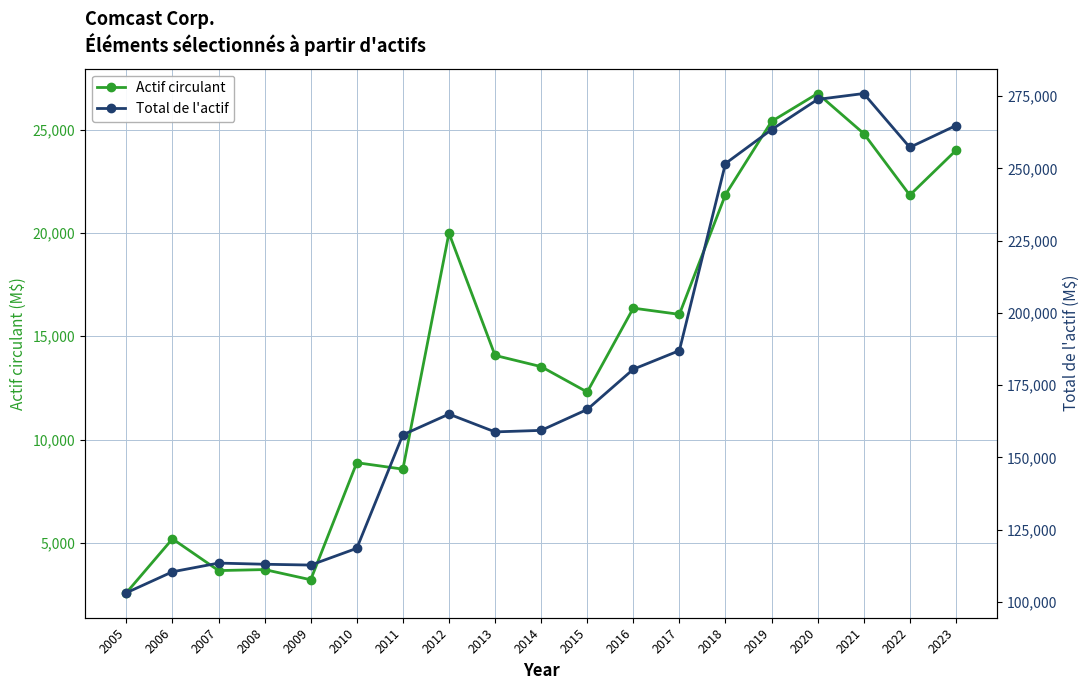

Read the Actif circulant value at 2012.

19991